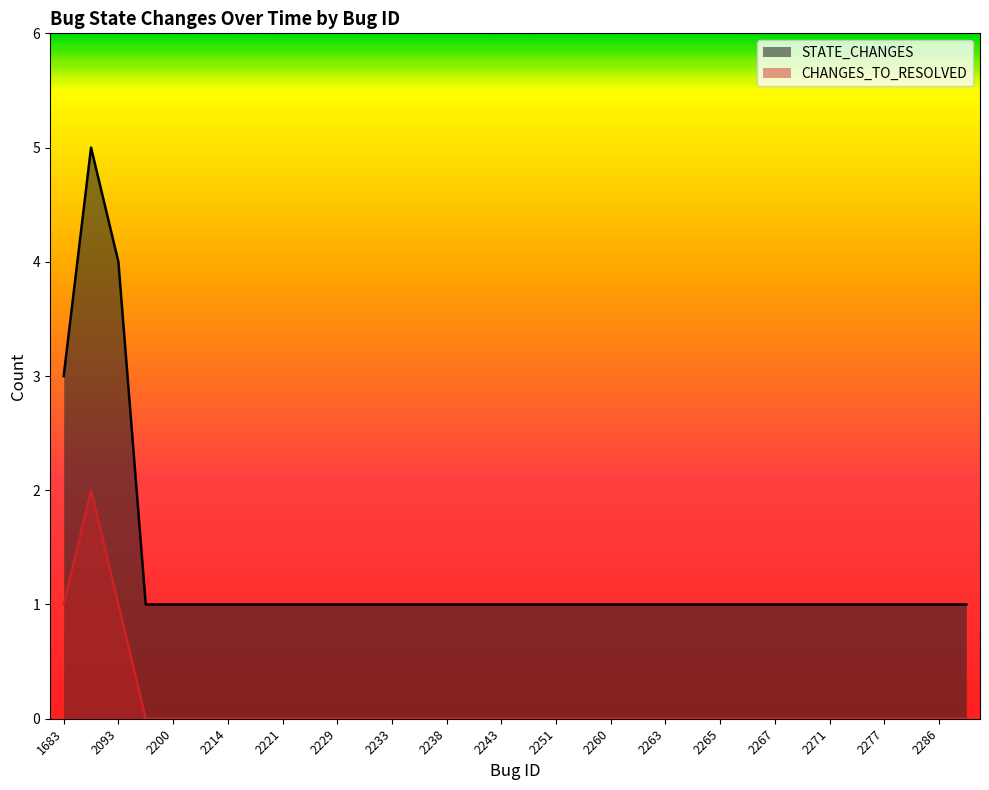

At 2093, list the series in order from largest to smallest.

STATE_CHANGES, CHANGES_TO_RESOLVED